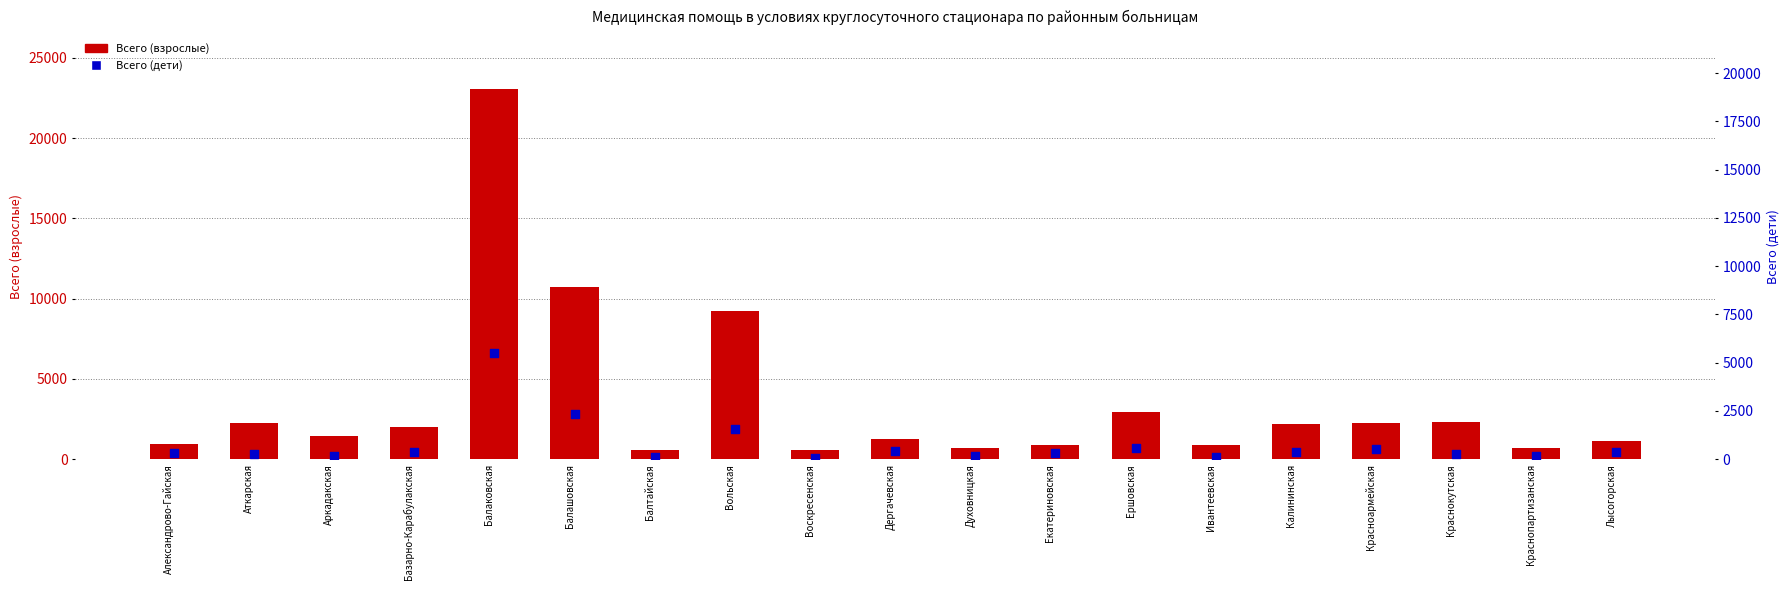

Is the value of Всего (взрослые) at Ивантеевская greater than the value of Всего (дети) at Краснопартизанская?

Yes